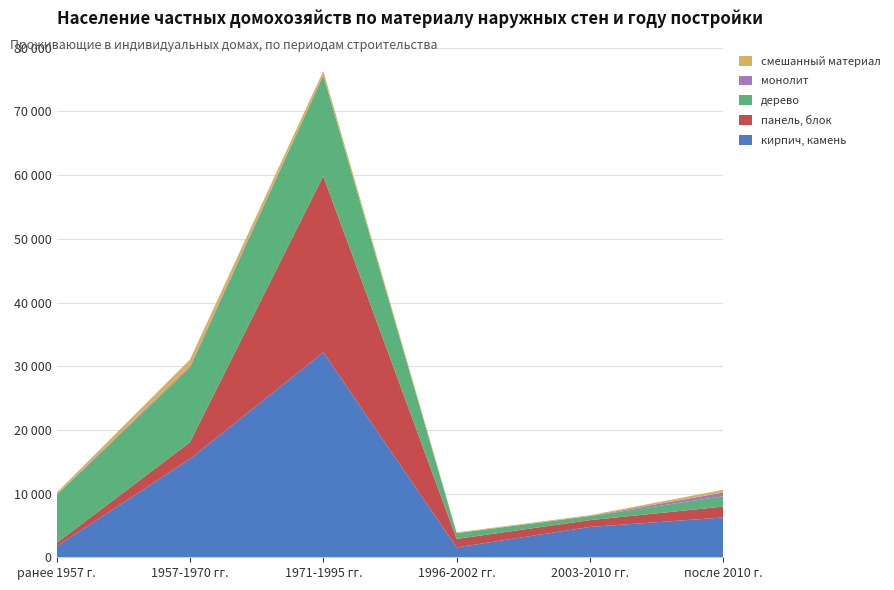

Reading left to right, list all the values displayed in this chart.

кирпич, камень: ранее 1957 г.=1719	1957-1970 гг.=15441	1971-1995 гг.=32193	1996-2002 гг.=1552	2003-2010 гг.=4764	после 2010 г.=6250
панель, блок: ранее 1957 г.=527	1957-1970 гг.=2620	1971-1995 гг.=27671	1996-2002 гг.=1325	2003-2010 гг.=1068	после 2010 г.=1713
дерево: ранее 1957 г.=7530	1957-1970 гг.=11696	1971-1995 гг.=15793	1996-2002 гг.=916	2003-2010 гг.=623	после 2010 г.=1622
монолит: ранее 1957 г.=76	1957-1970 гг.=242	1971-1995 гг.=50	1996-2002 гг.=5	2003-2010 гг.=27	после 2010 г.=593
смешанный материал: ранее 1957 г.=287	1957-1970 гг.=1046	1971-1995 гг.=642	1996-2002 гг.=107	2003-2010 гг.=126	после 2010 г.=425